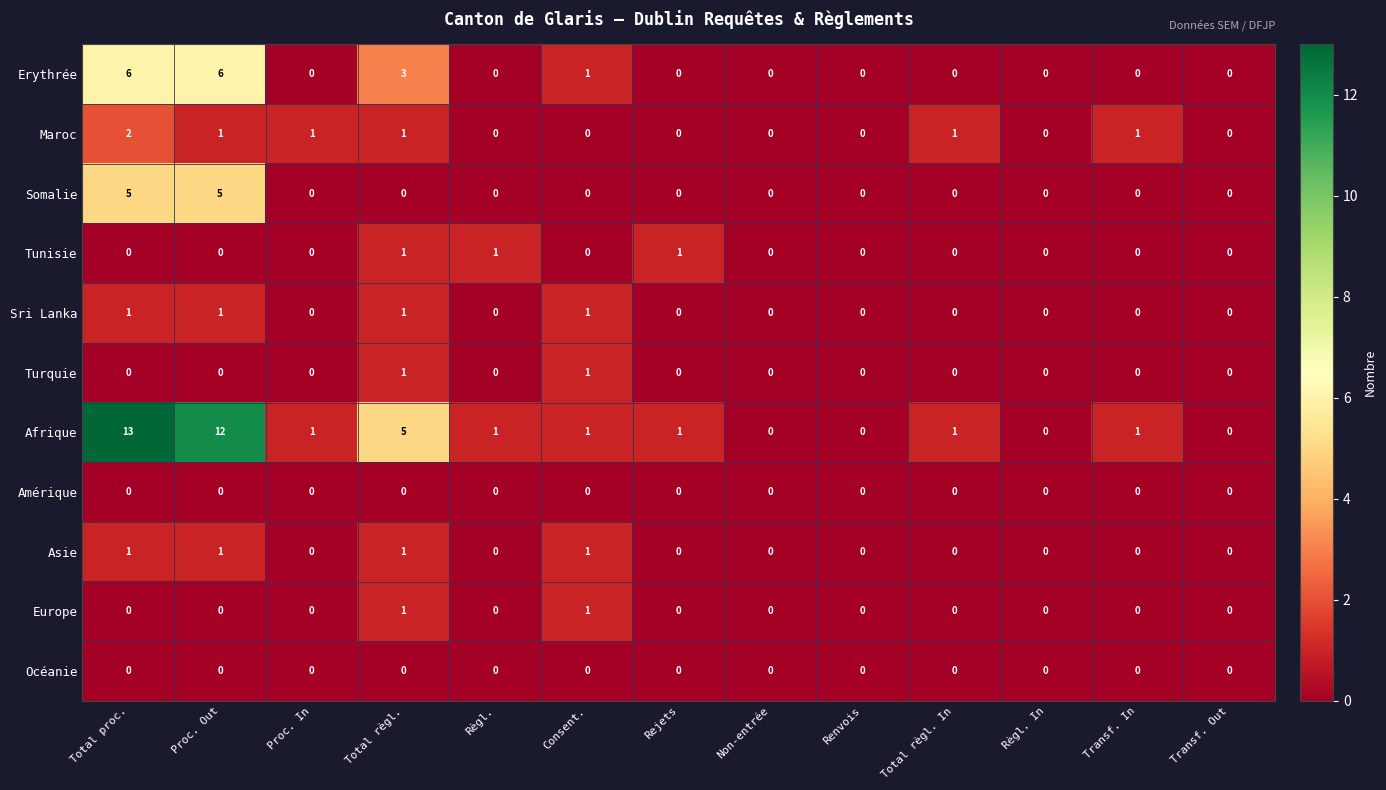

At which category is the sum across all series the highest?

Total proc.